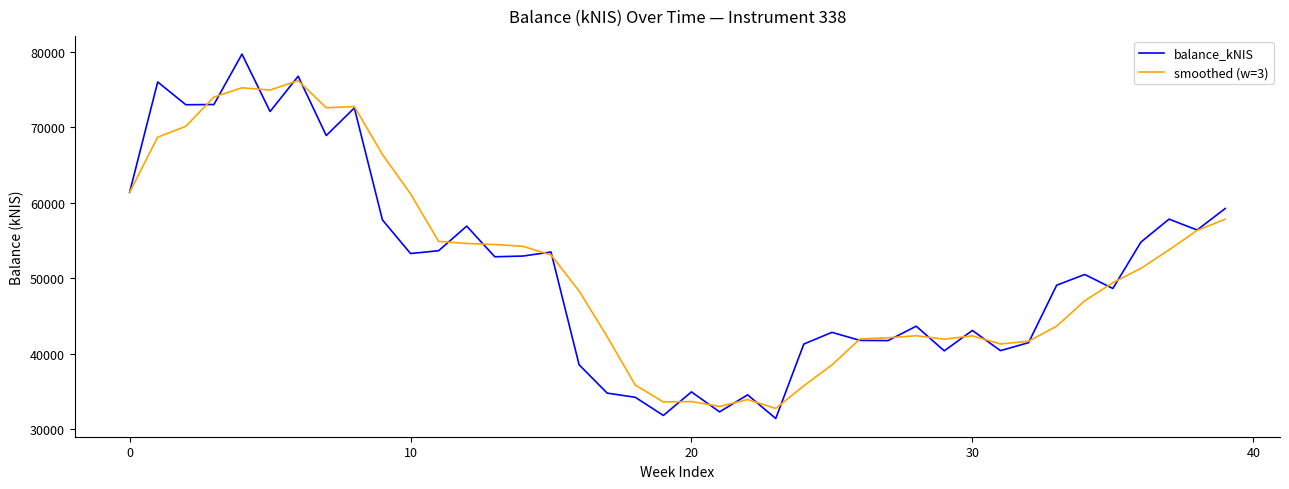

How many series are shown in this chart?

2